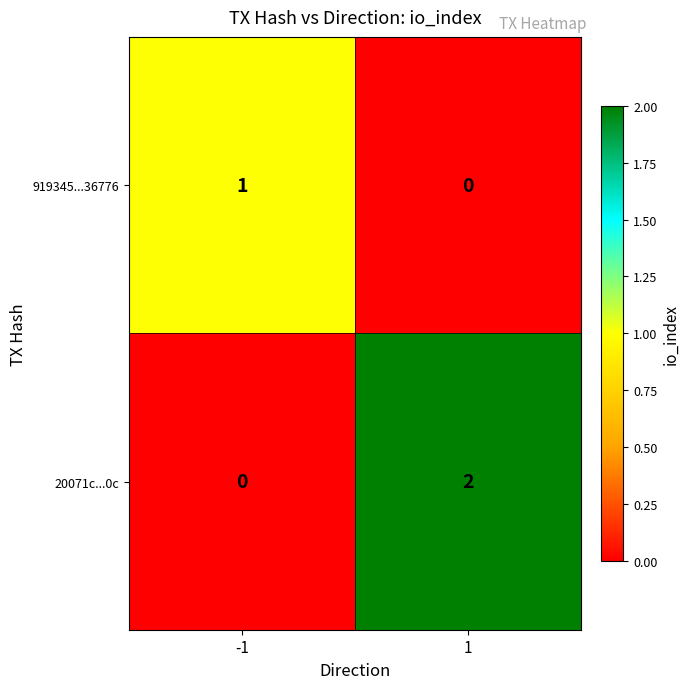

Rank the categories by 919345...36776 value from highest to lowest.

-1, 1